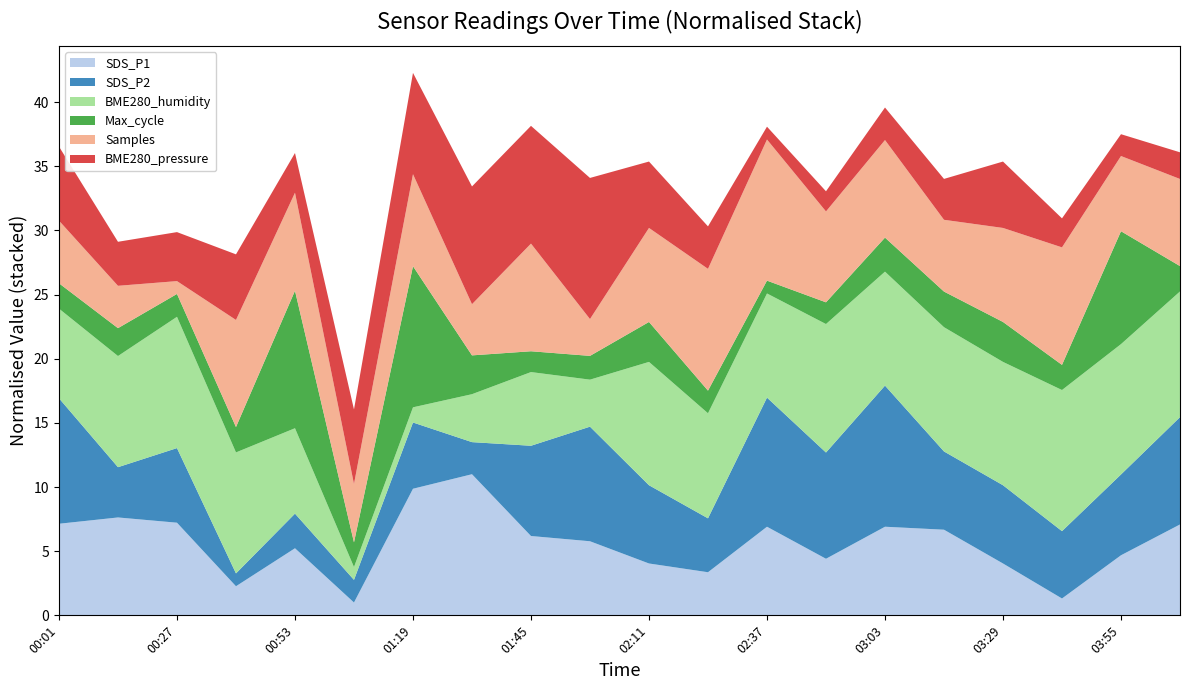

What is the total value across all series at 00:01?

36.5